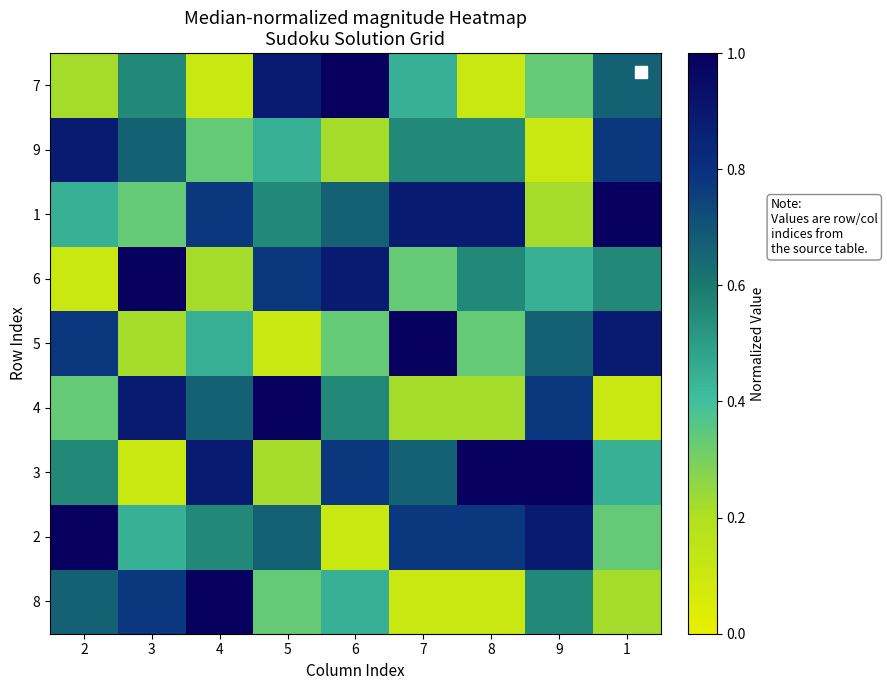

Which category has the highest value across all series?

4